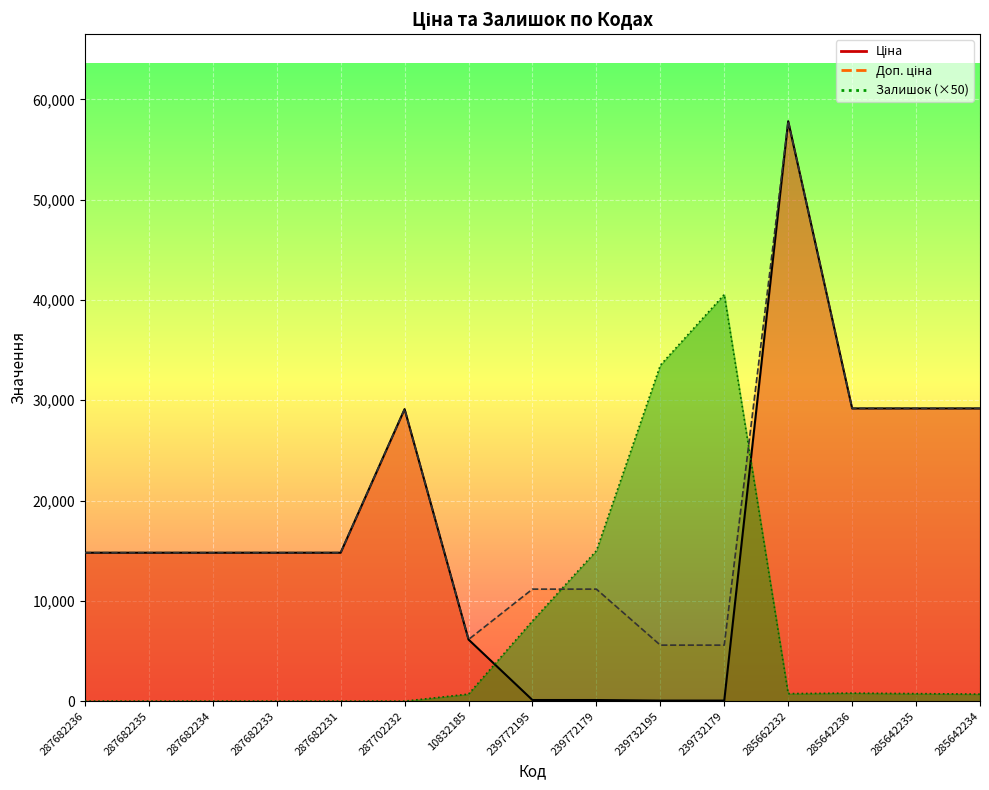

Which has a higher value, 287702232 or 239772195?

287702232